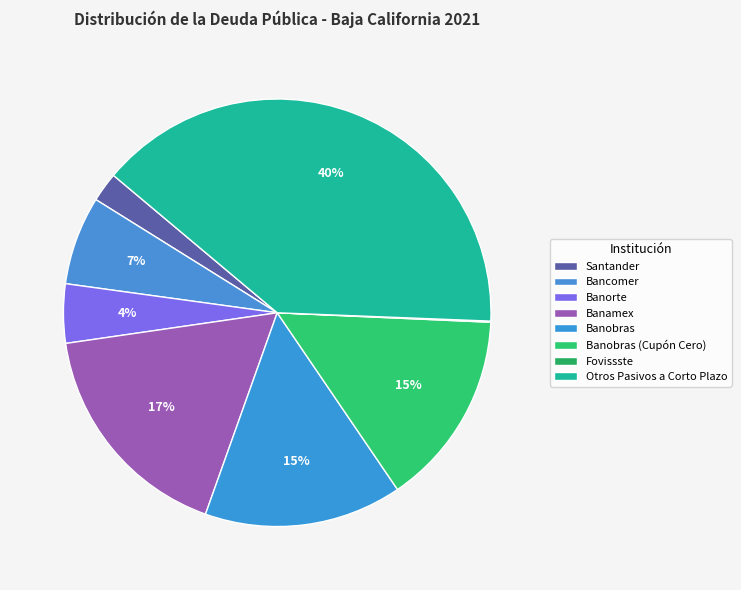

To the nearest percent, what is the combined percentage of Santander and Bancomer?

9%